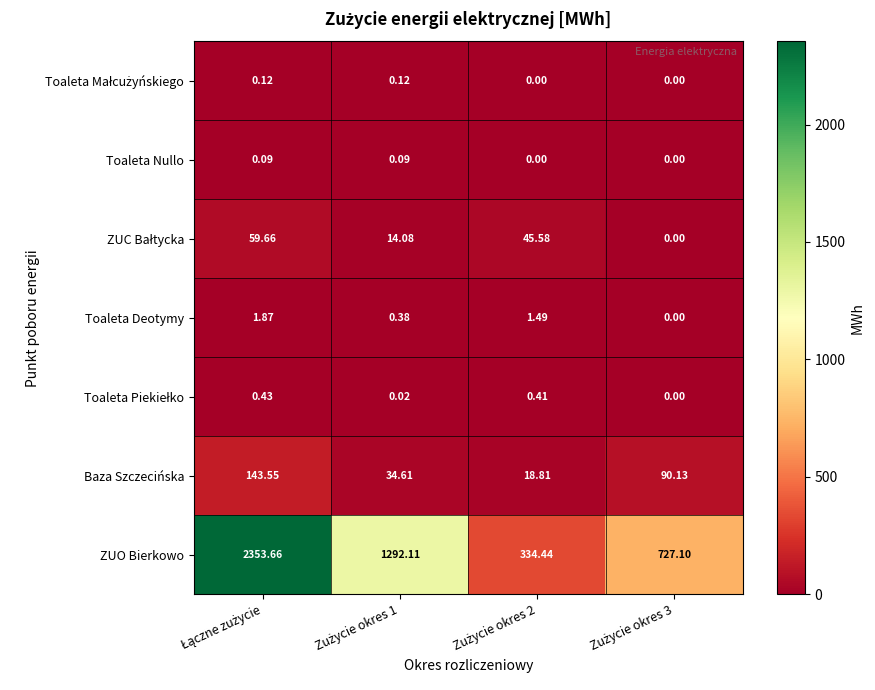

Which series has the largest total across all categories?

ZUO Bierkowo